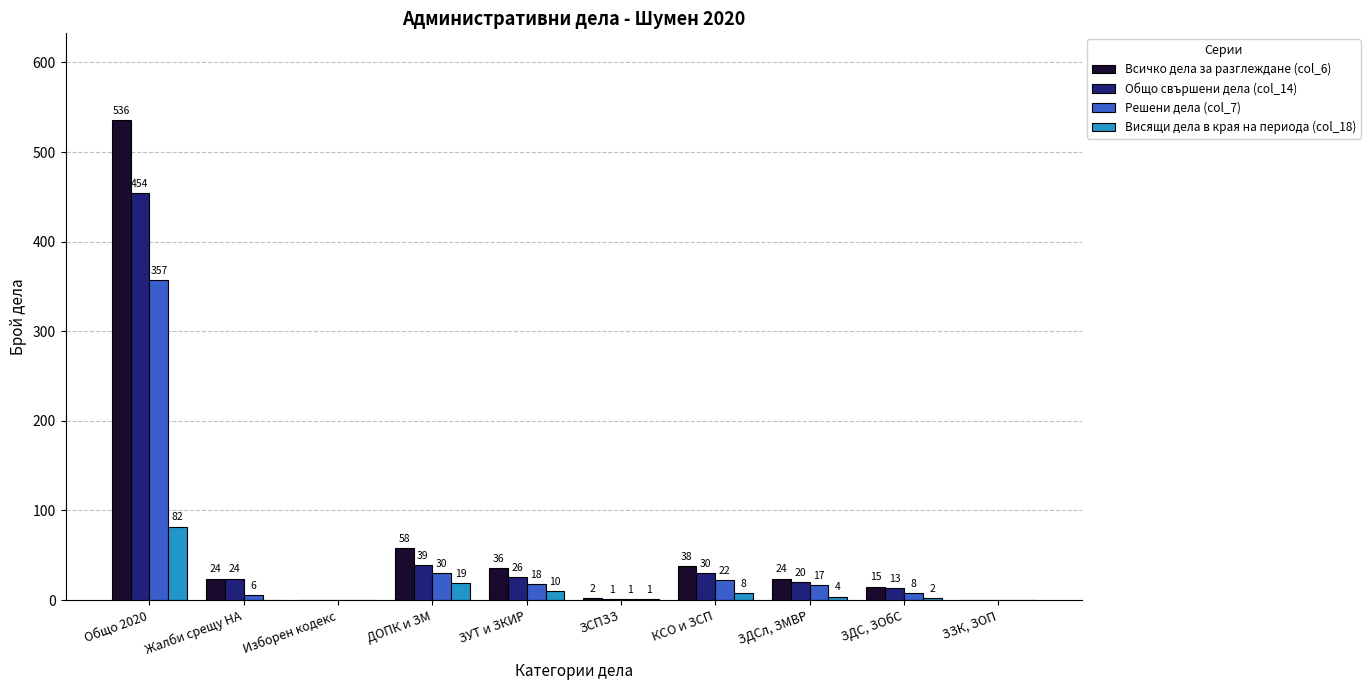

What is the average value of the Всичко дела за разглеждане (col_6) series?

73